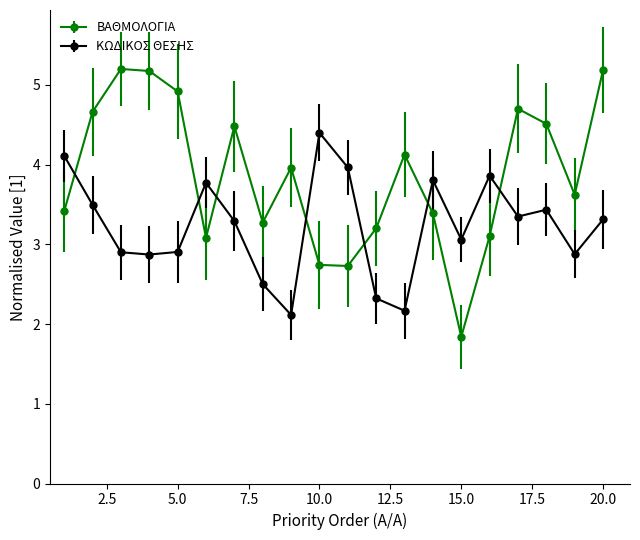

What is the maximum value shown in the chart?

5.2